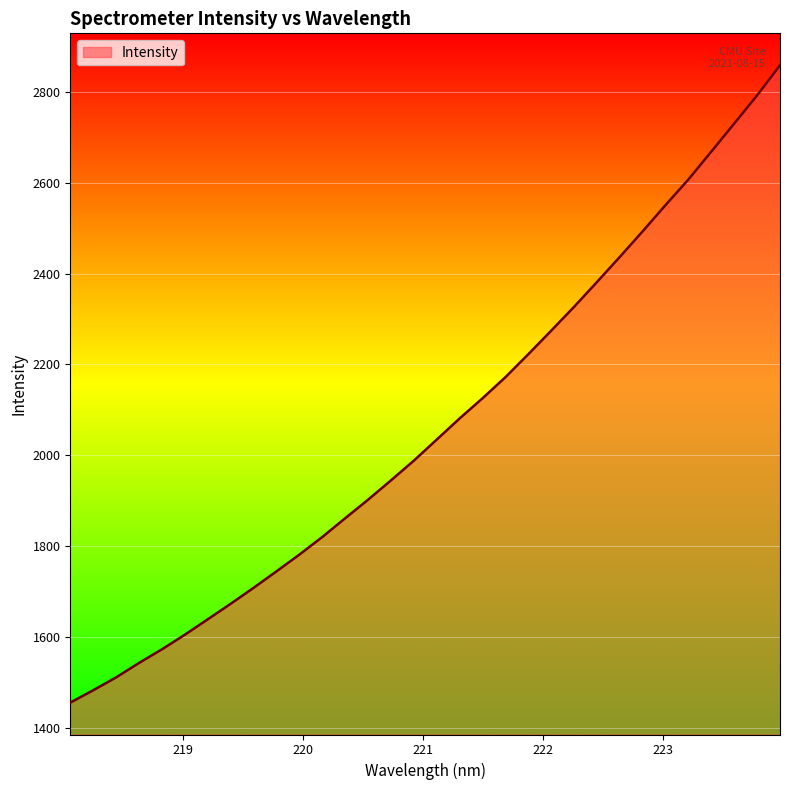

What is the maximum value shown in the chart?

2858.8